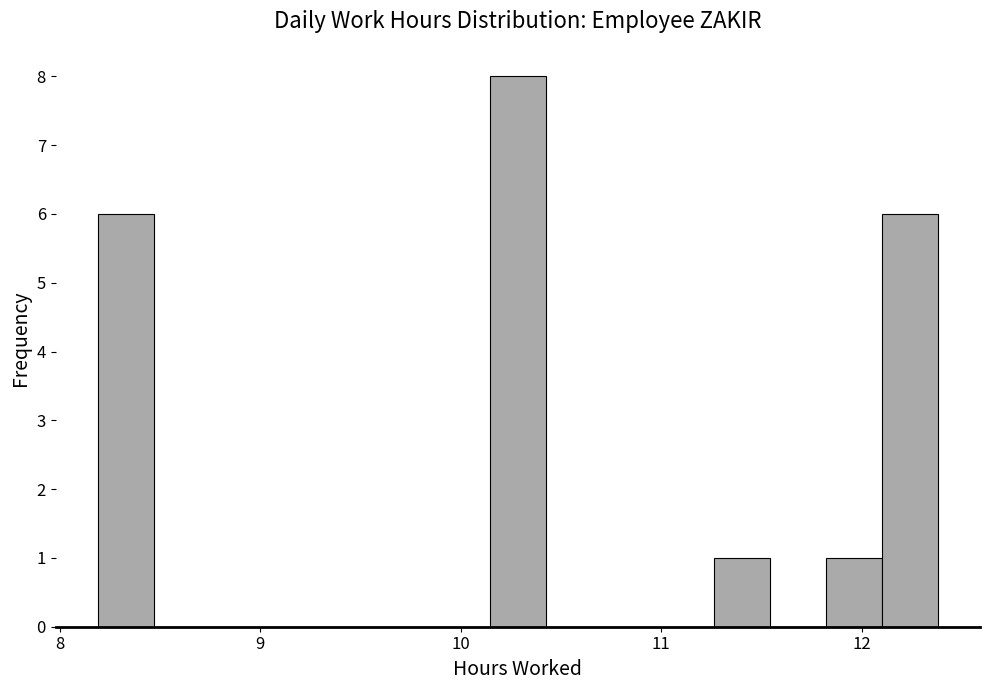

Read against the x-axis, roughly where is the centre of the tallest bar?

10.3